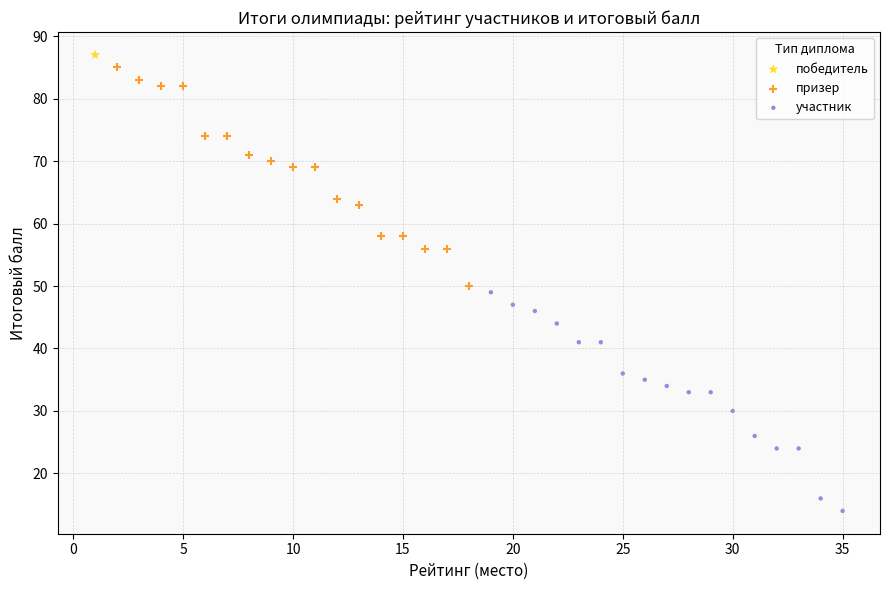

What are all the series names shown in the legend?

победитель, призер, участник